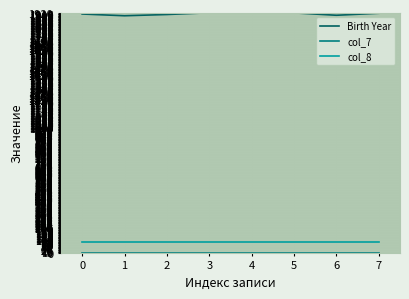

Which series has the largest total across all categories?

Birth Year